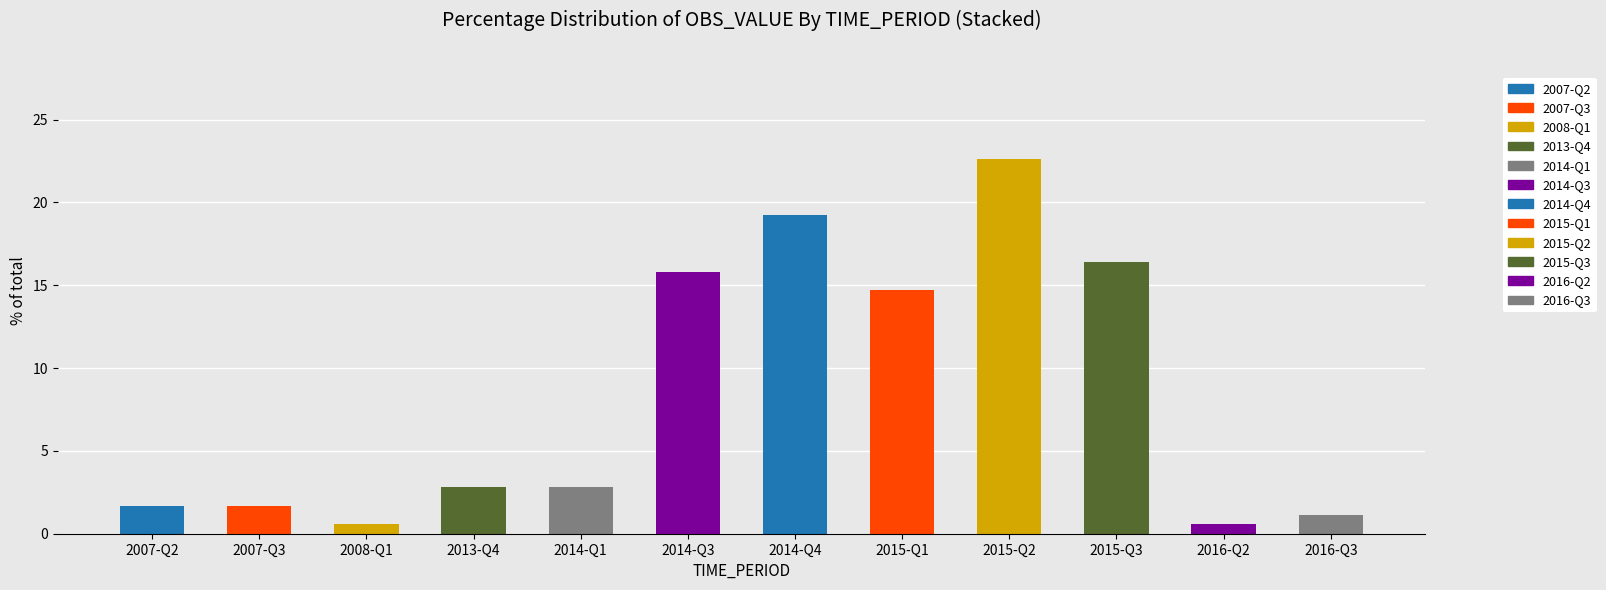

List the labels in order of value, largest first.

2015-Q2, 2014-Q4, 2015-Q3, 2014-Q3, 2015-Q1, 2013-Q4, 2014-Q1, 2007-Q2, 2007-Q3, 2016-Q3, 2008-Q1, 2016-Q2